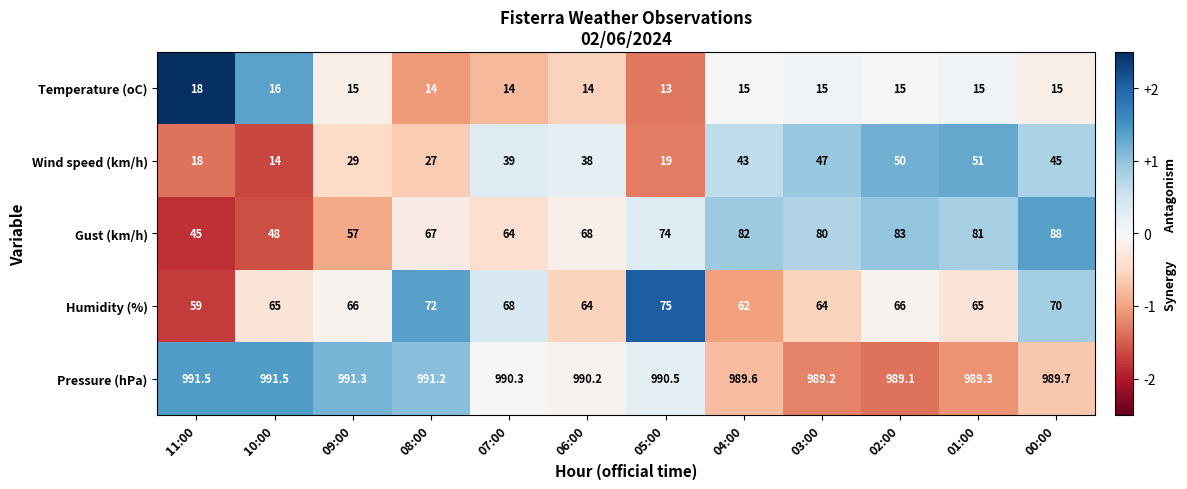

The value of Humidity (%) at 05:00 is 75.0. True or false?

True